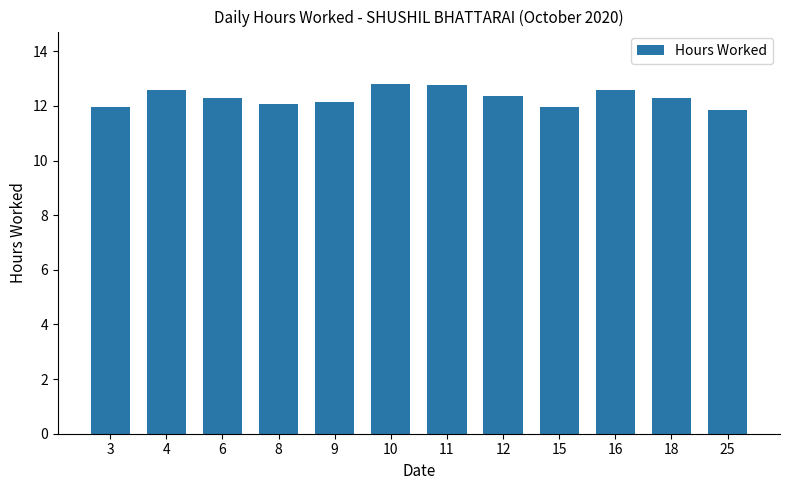

What is the difference between the maximum and minimum values?

1.0